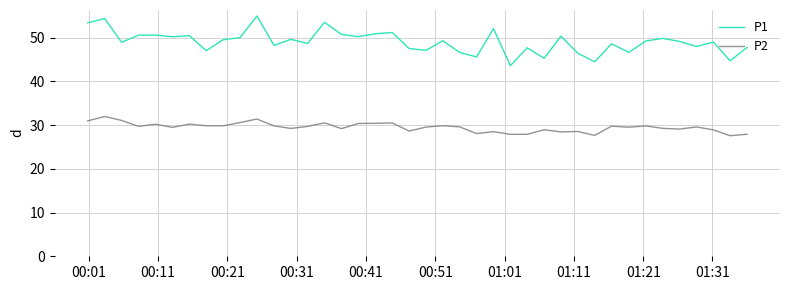

List the series in order of their overall mean, lowest first.

P2, P1